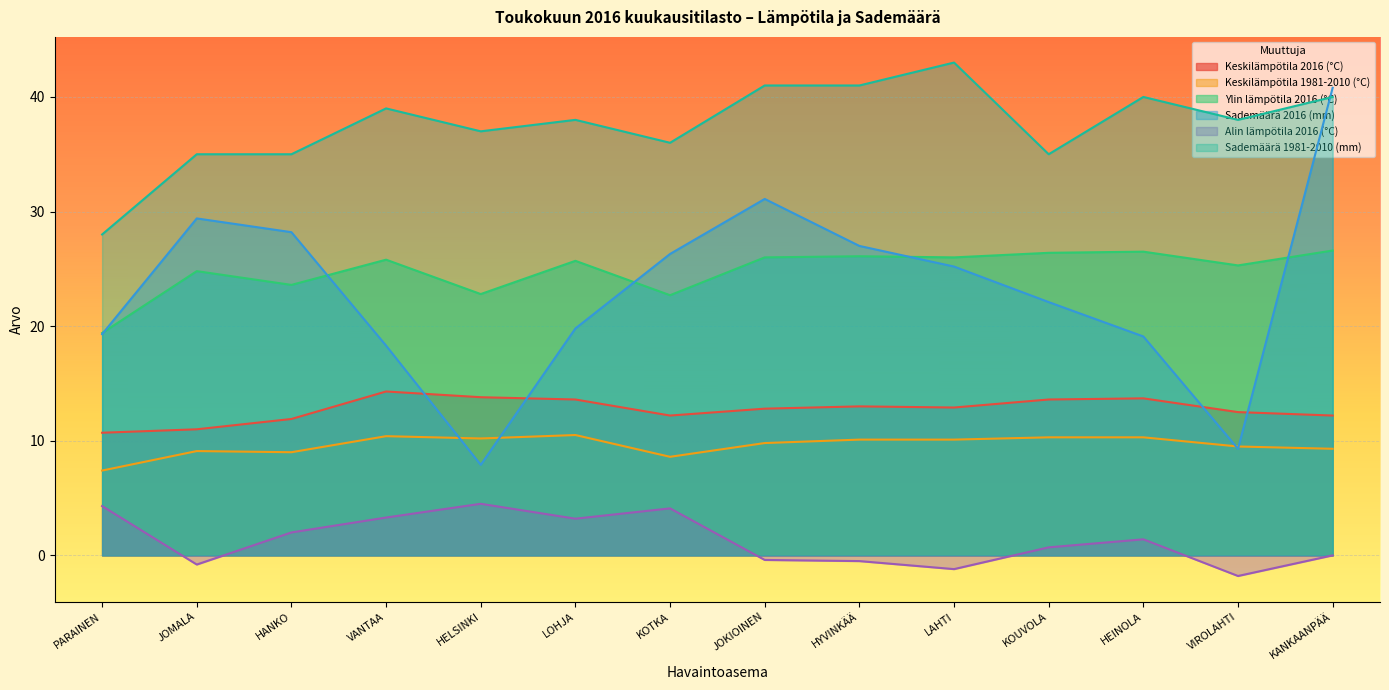

How many interior local valleys does the Sademäärä 2016 (mm) series have?

2